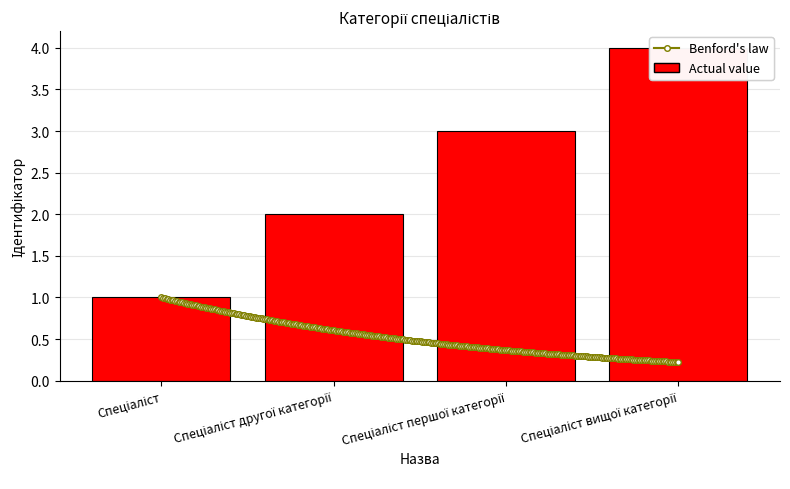

What is the greatest value displayed?

4